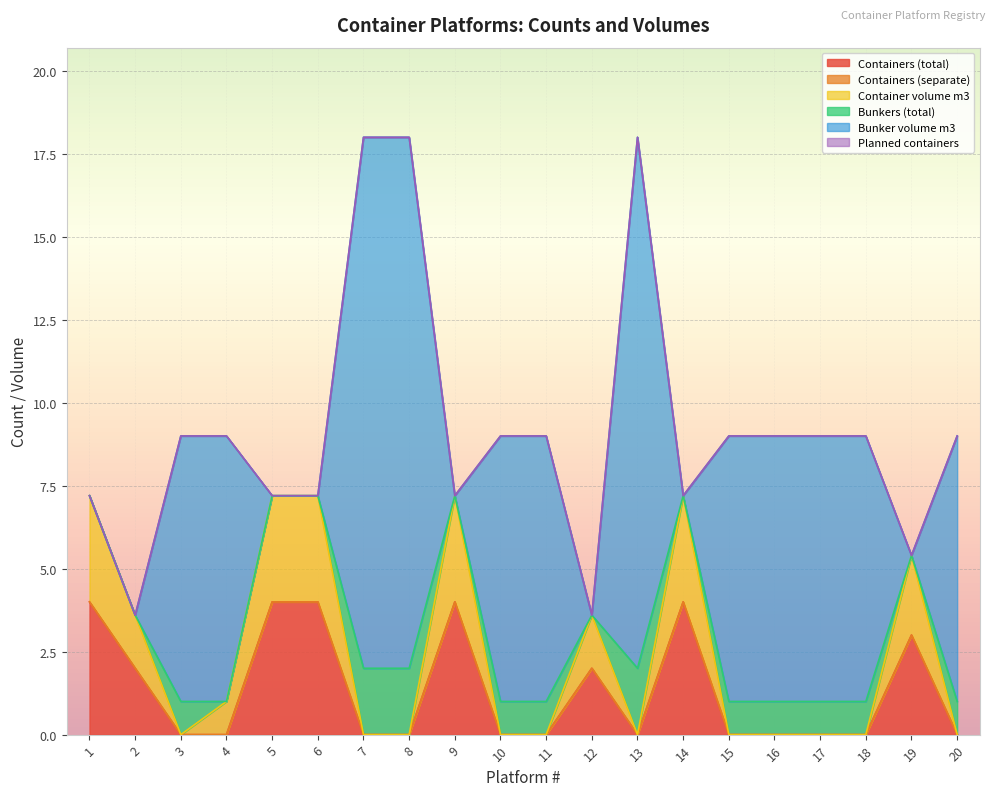

What is the sum of all Containers (total) values?

27.0